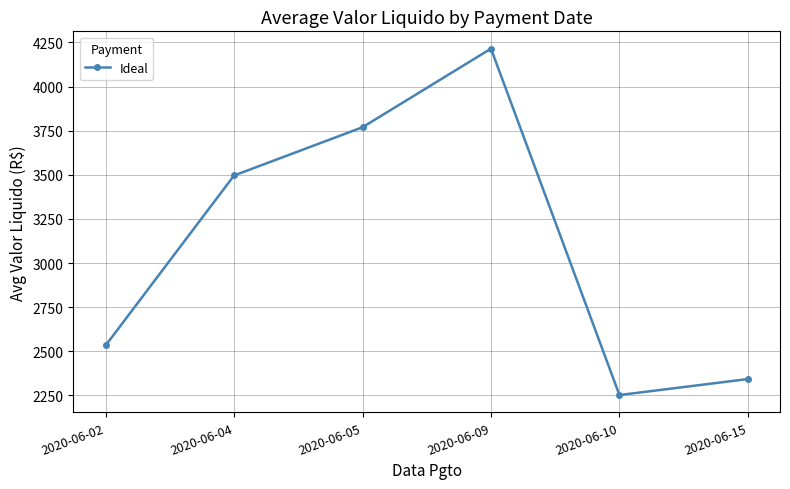

What is the value of the 1st point from the left?

2532.9